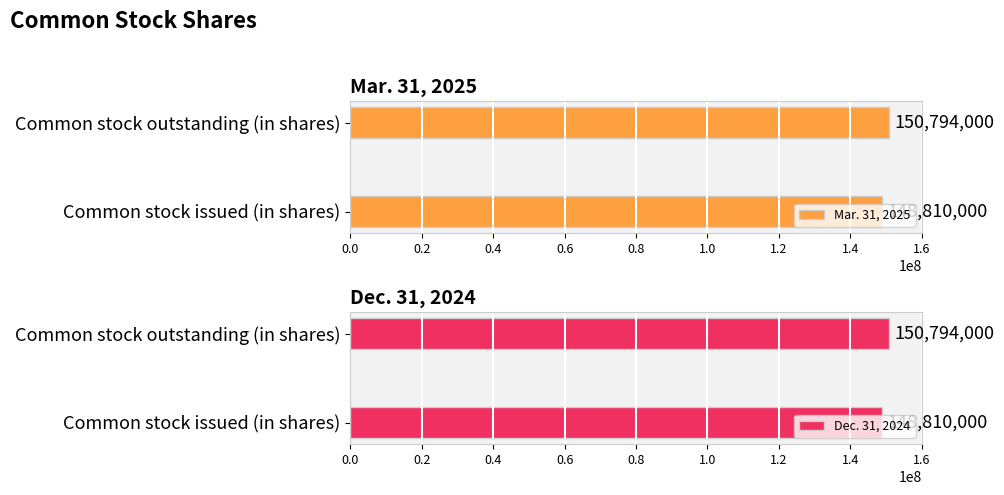

Which series has the widest spread of values?

Mar. 31, 2025